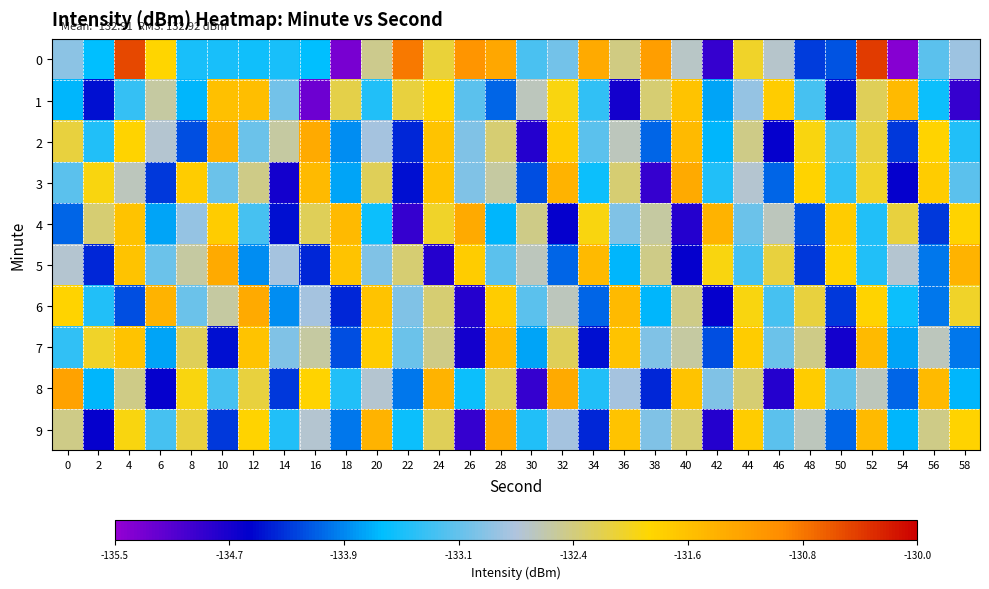

How many series are shown in this chart?

10